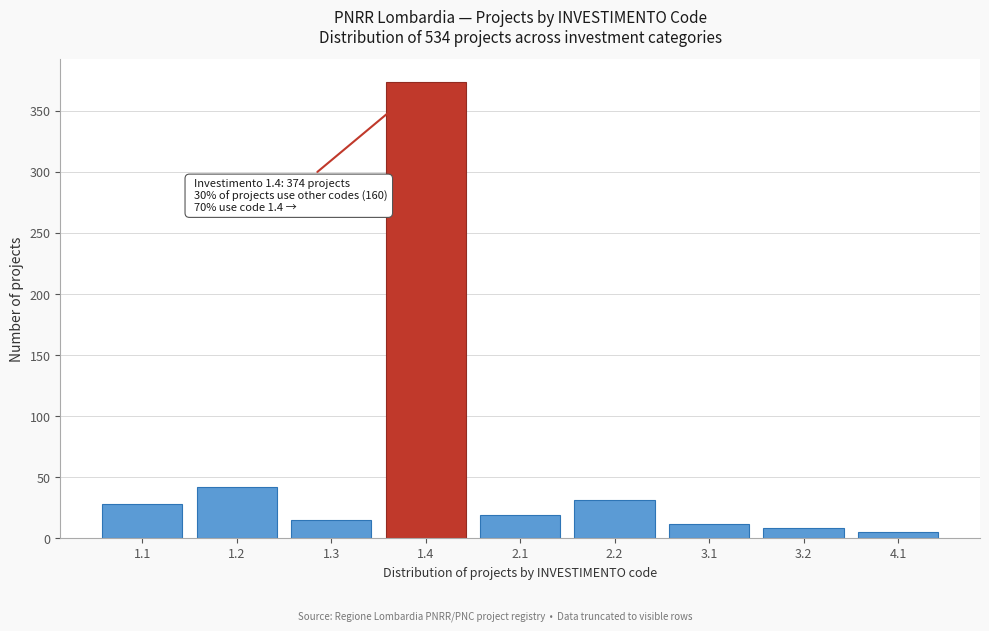

Reading left to right, list all the values displayed in this chart.

1.1=28	1.2=42	1.3=15	1.4=374	2.1=19	2.2=31	3.1=12	3.2=8	4.1=5